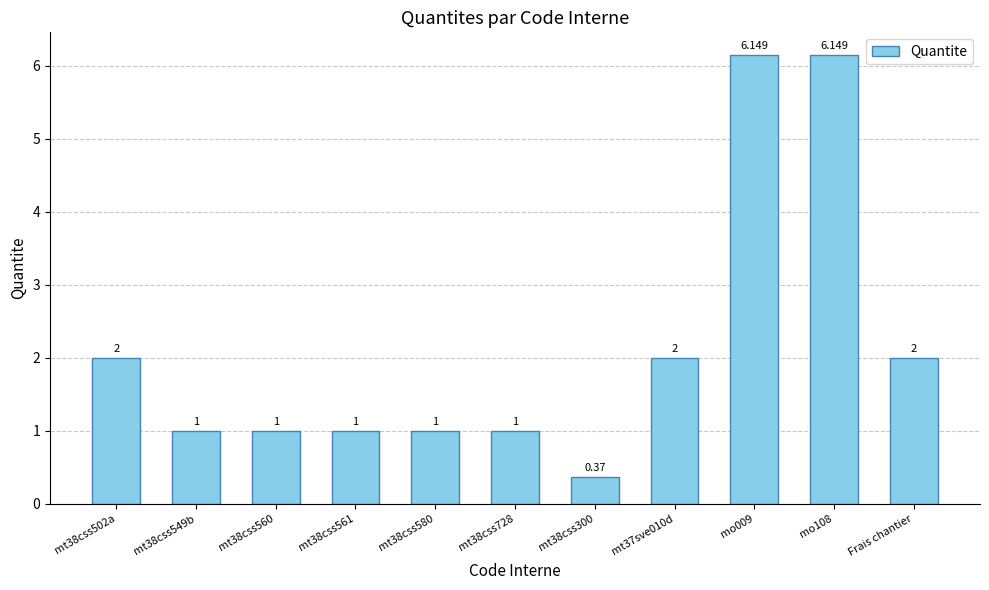

Approximately how many times larger is the value at mo108 compared to mt38css502a?

3.1